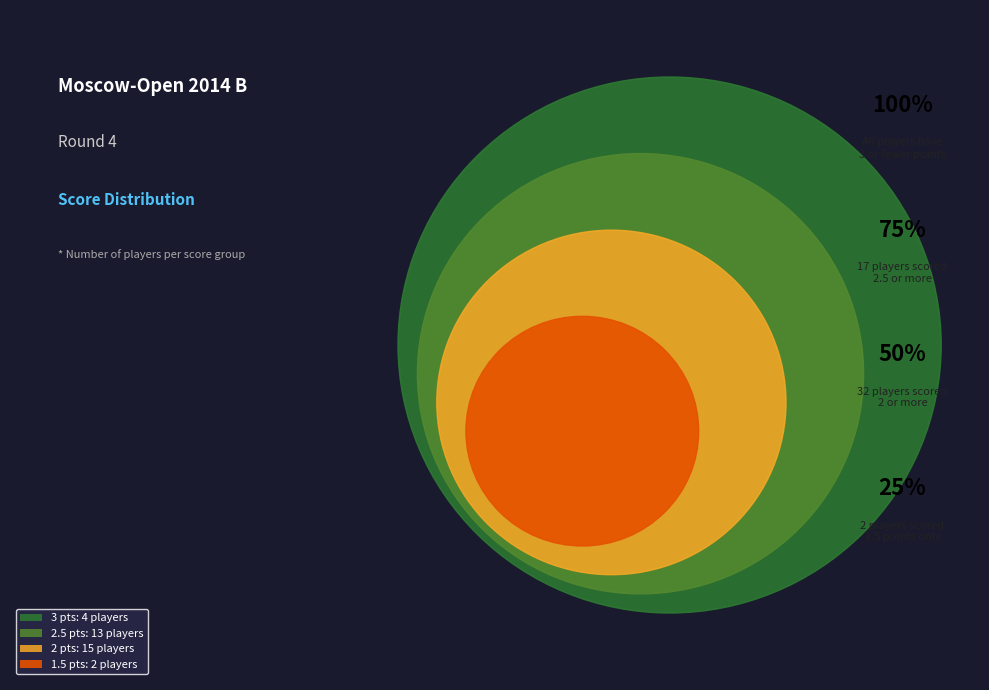

What percentage is the 1½ slice, to the nearest percent?

6%